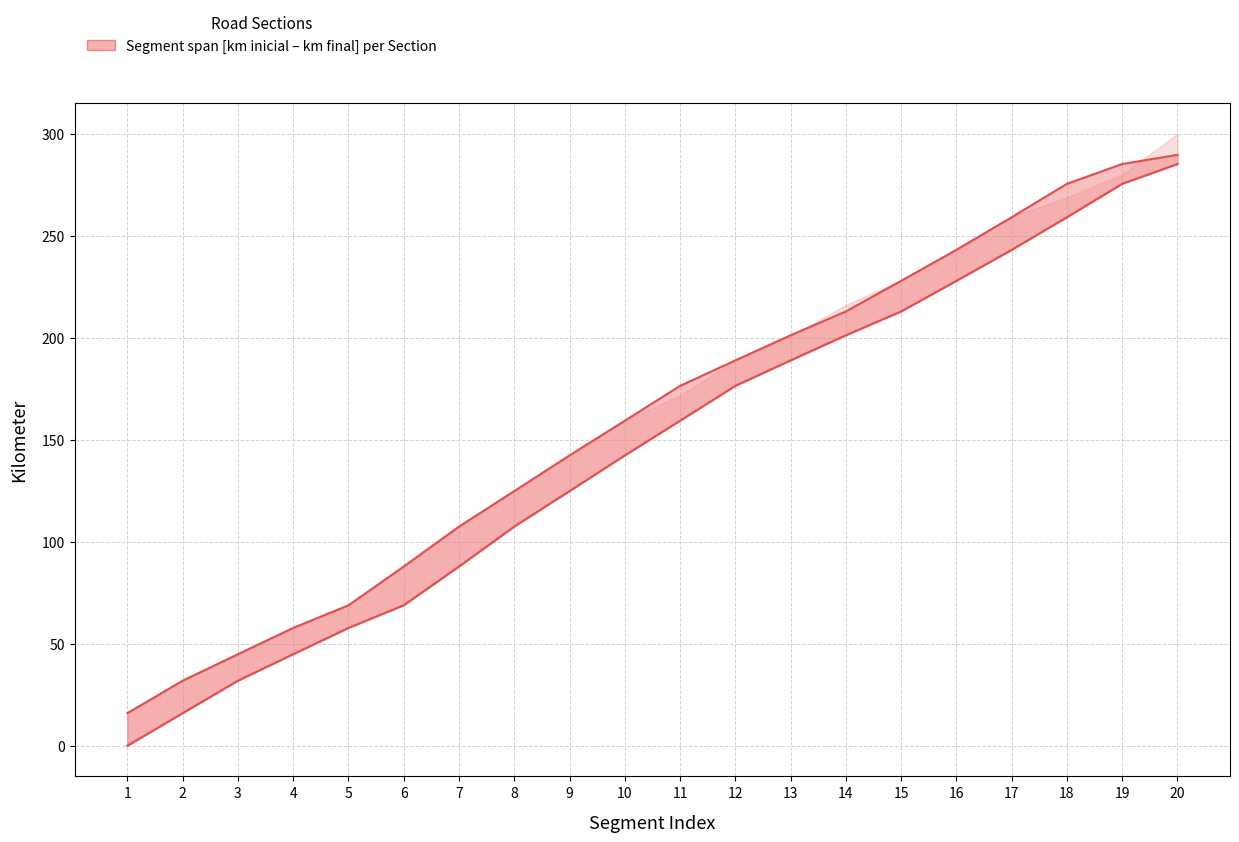

At which label is km final closest to 152?

10